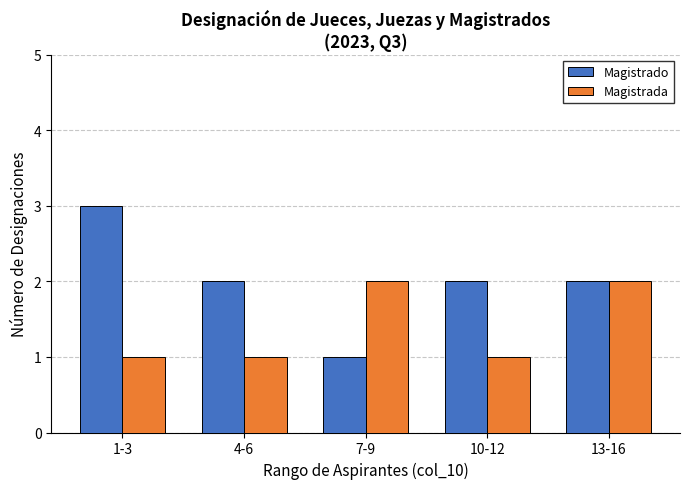

List the series in order of their peak value, highest first.

Magistrado, Magistrada